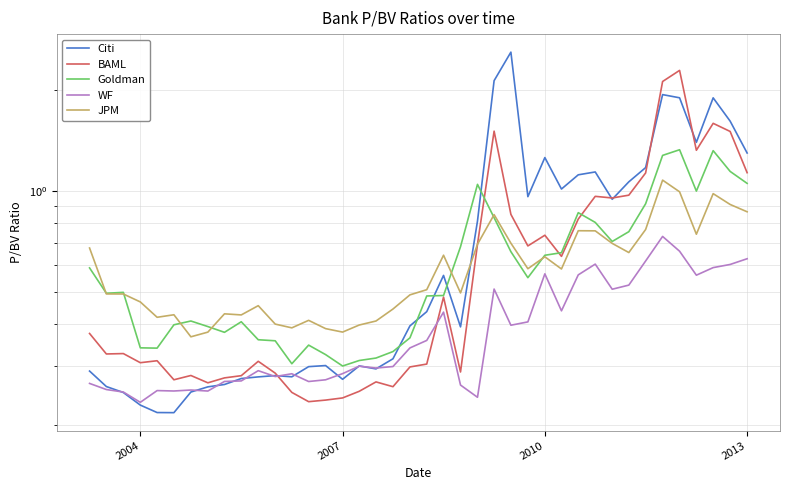

Count the number of categories in the chart.

40